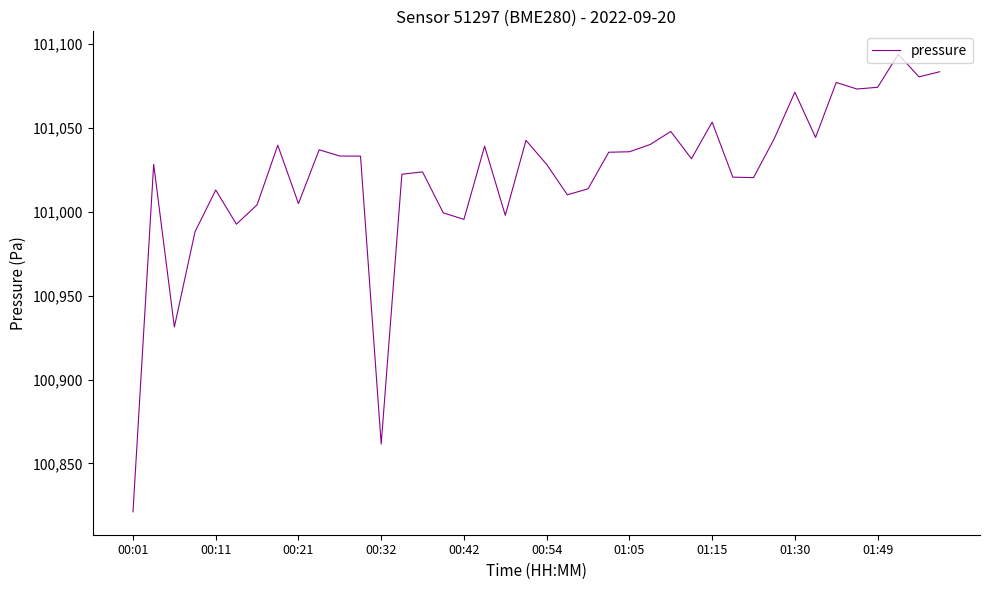

What is the difference between the maximum and minimum values?

272.4